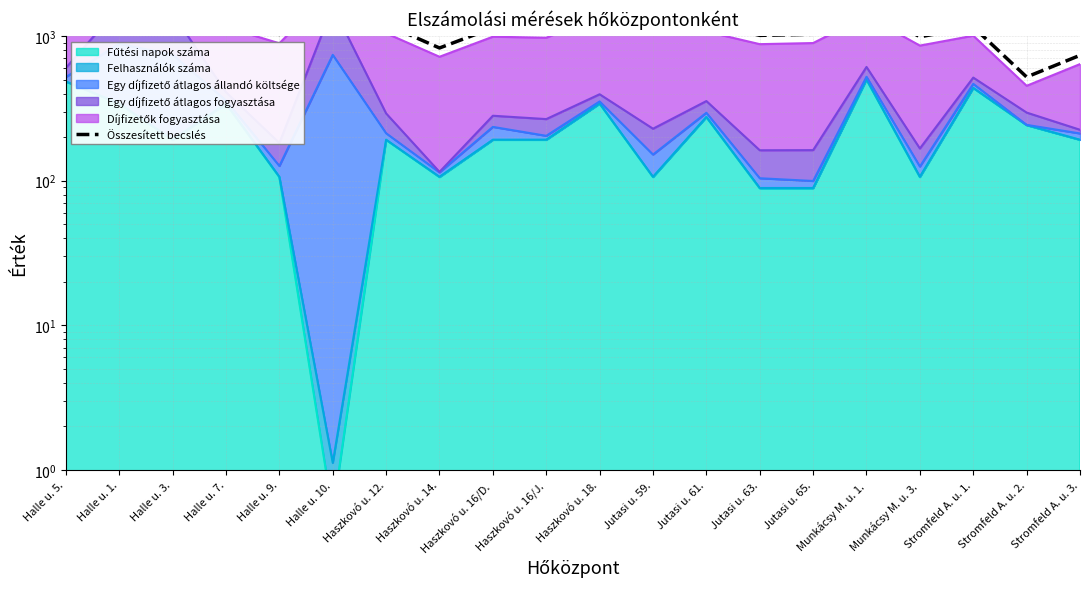

What is the sum of all values?

25269.1